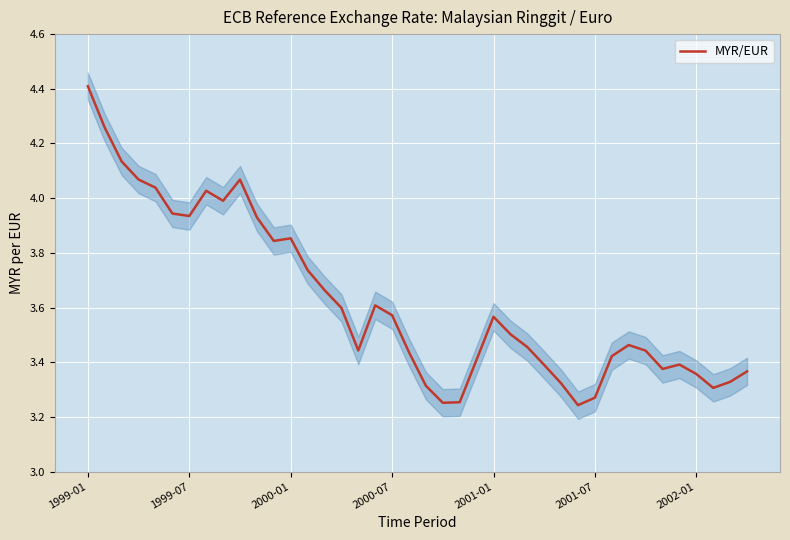

What is the maximum value for MYR/EUR?

4.4